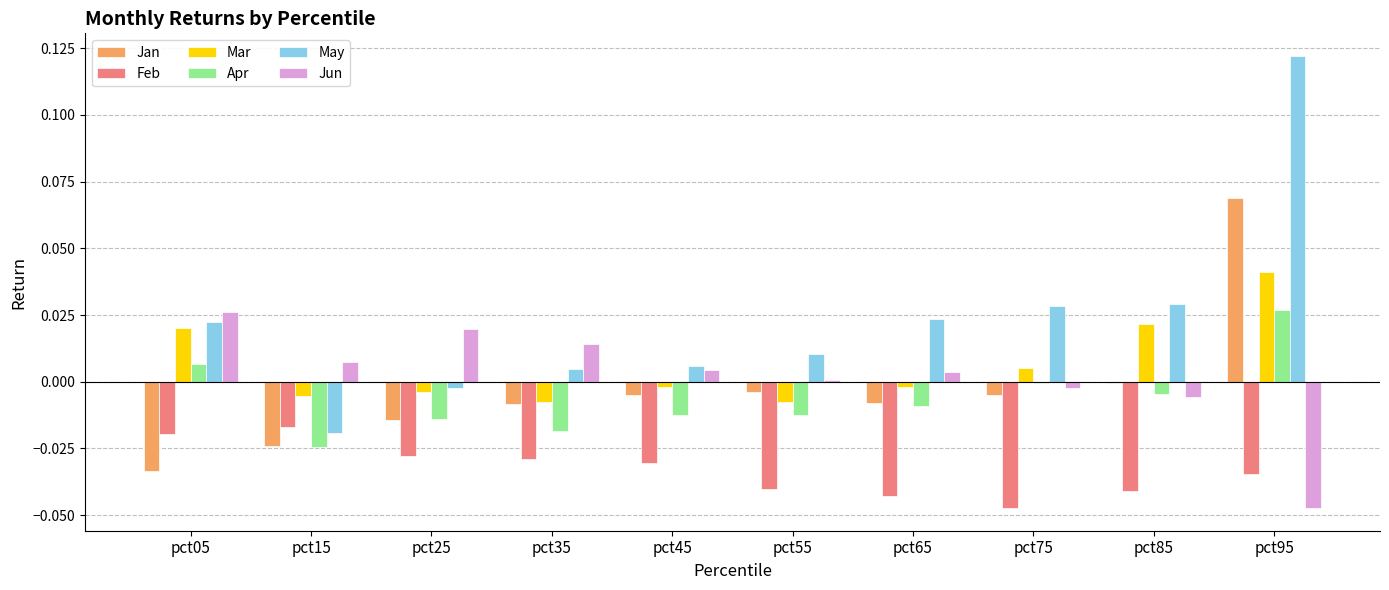

How many data points does each series have?

10